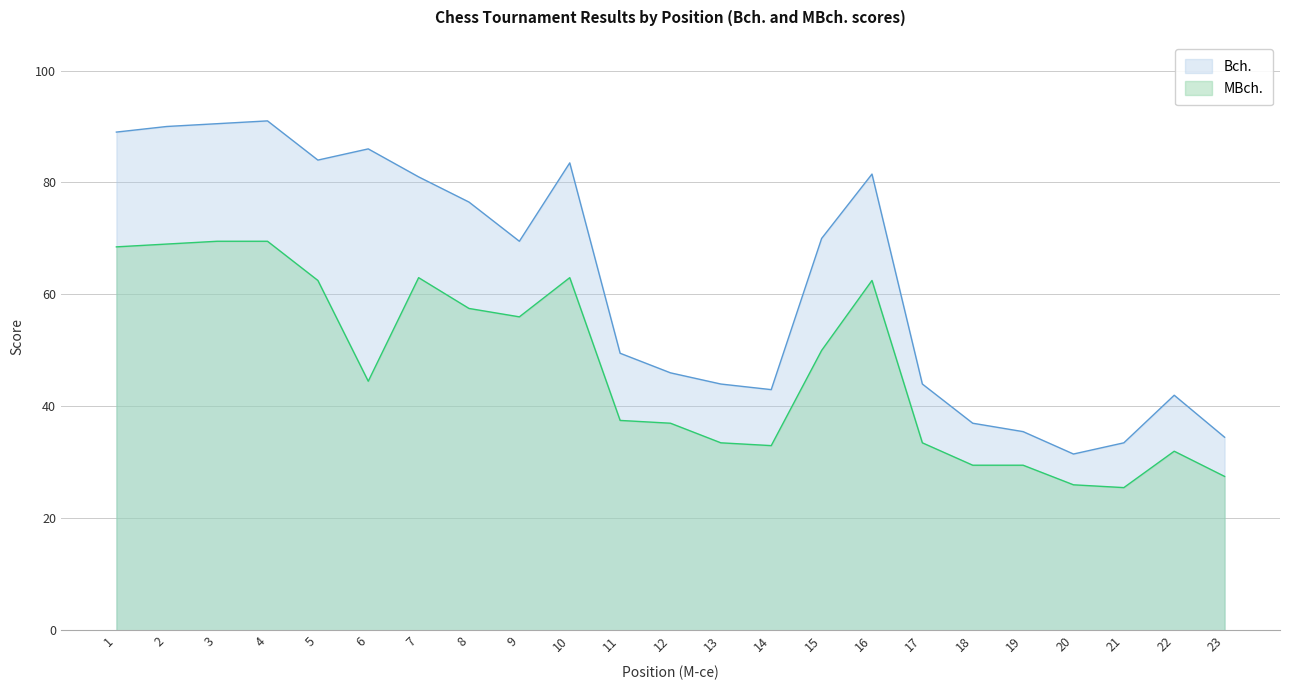

Reading right to left, transcribe all the data shown in this chart.

Bch.: 23=34.5	22=42.0	21=33.5	20=31.5	19=35.5	18=37.0	17=44.0	16=81.5	15=70.0	14=43.0	13=44.0	12=46.0	11=49.5	10=83.5	9=69.5	8=76.5	7=81.0	6=86.0	5=84.0	4=91.0	3=90.5	2=90.0	1=89.0
MBch.: 23=27.5	22=32.0	21=25.5	20=26.0	19=29.5	18=29.5	17=33.5	16=62.5	15=50.0	14=33.0	13=33.5	12=37.0	11=37.5	10=63.0	9=56.0	8=57.5	7=63.0	6=44.5	5=62.5	4=69.5	3=69.5	2=69.0	1=68.5